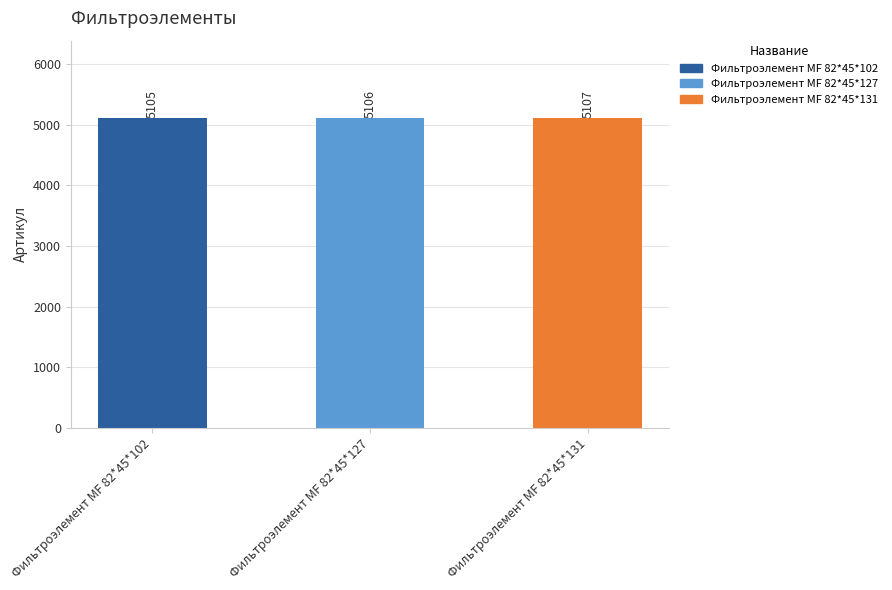

Which has a higher value, Фильтроэлемент МF 82*45*127 or Фильтроэлемент МF 82*45*131?

Фильтроэлемент МF 82*45*131